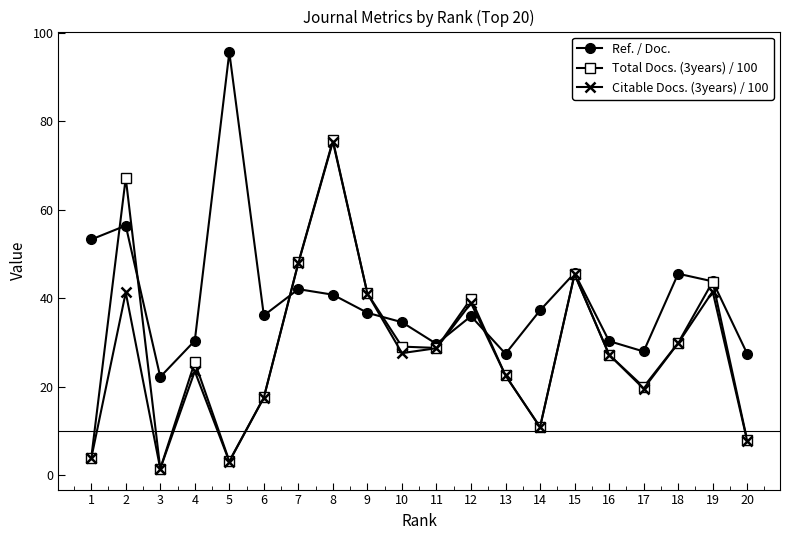

How many data points in Total Docs. (3years) / 100 are above 28?

10